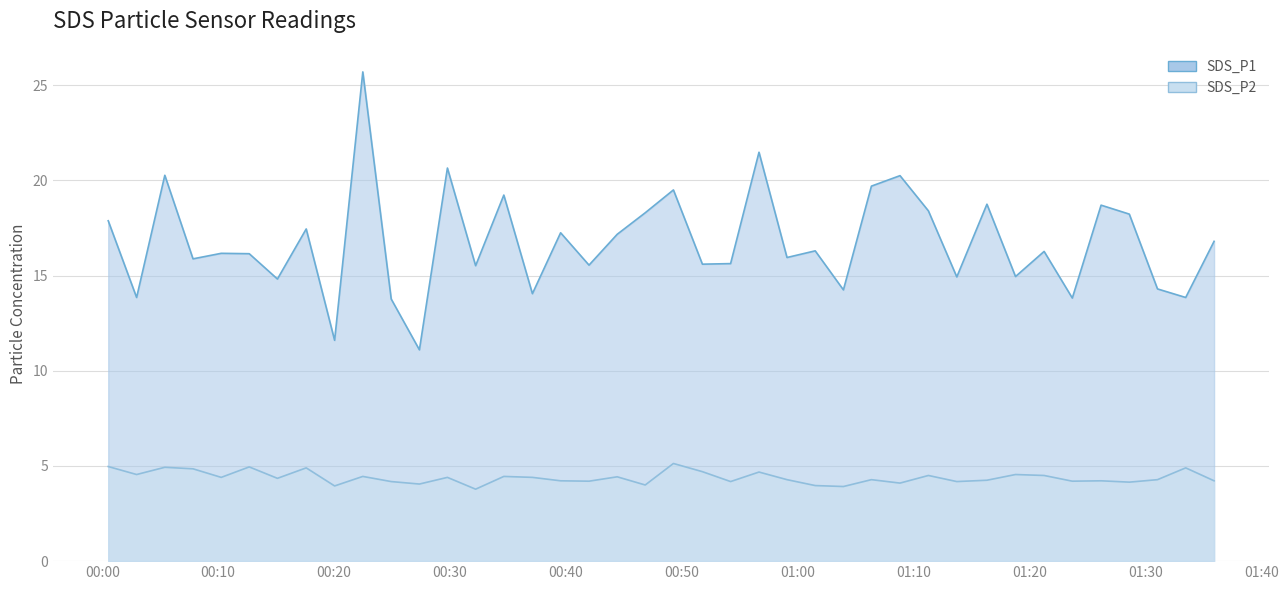

Reading right to left, transcribe all the data shown in this chart.

SDS_P1: 16.8	13.8	14.3	18.2	18.7	13.8	16.3	14.9	18.8	14.9	18.4	20.2	19.7	14.2	16.3	15.9	21.5	15.6	15.6	19.5	18.3	17.2	15.6	17.2	14.1	19.2	15.5	20.6	11.1	13.8	25.7	11.6	17.4	14.8	16.1	16.2	15.9	20.3	13.8	17.9
SDS_P2: 4.2	4.9	4.3	4.2	4.2	4.2	4.5	4.5	4.2	4.2	4.5	4.1	4.3	3.9	4.0	4.3	4.7	4.2	4.7	5.1	4.0	4.4	4.2	4.2	4.4	4.5	3.8	4.4	4.0	4.2	4.5	4.0	4.9	4.3	5.0	4.4	4.8	4.9	4.5	5.0